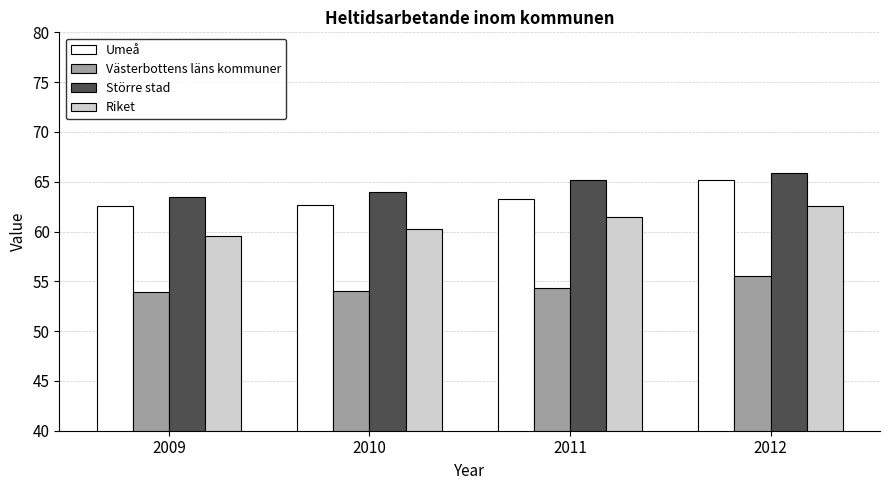

What is the spread (max minus min) of values at 2012?

10.3